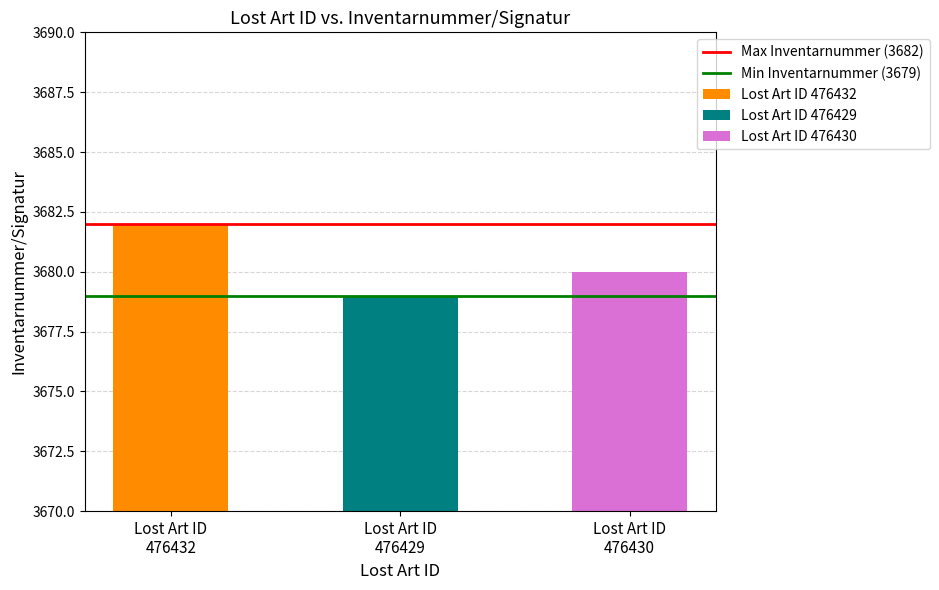

What is the sum of all Min Inventarnummer (3679) values?

7358